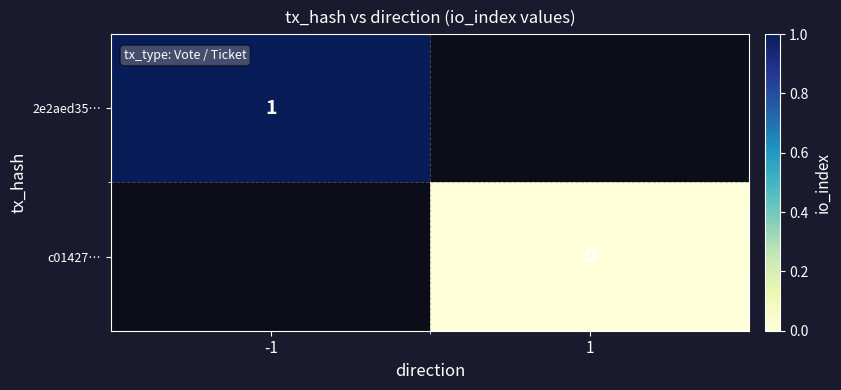

Is the value of 2e2aed35… at -1 greater than the value of c01427… at 1?

Yes